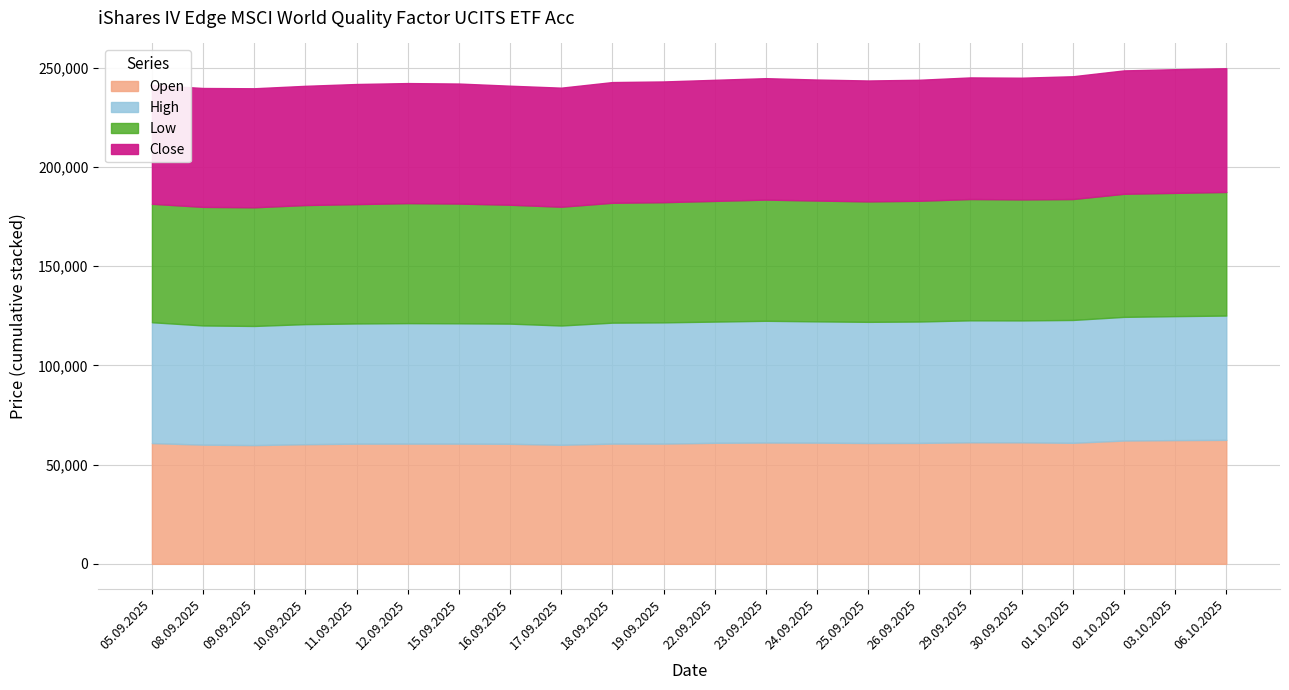

What position from the left is 23.09.2025?

13